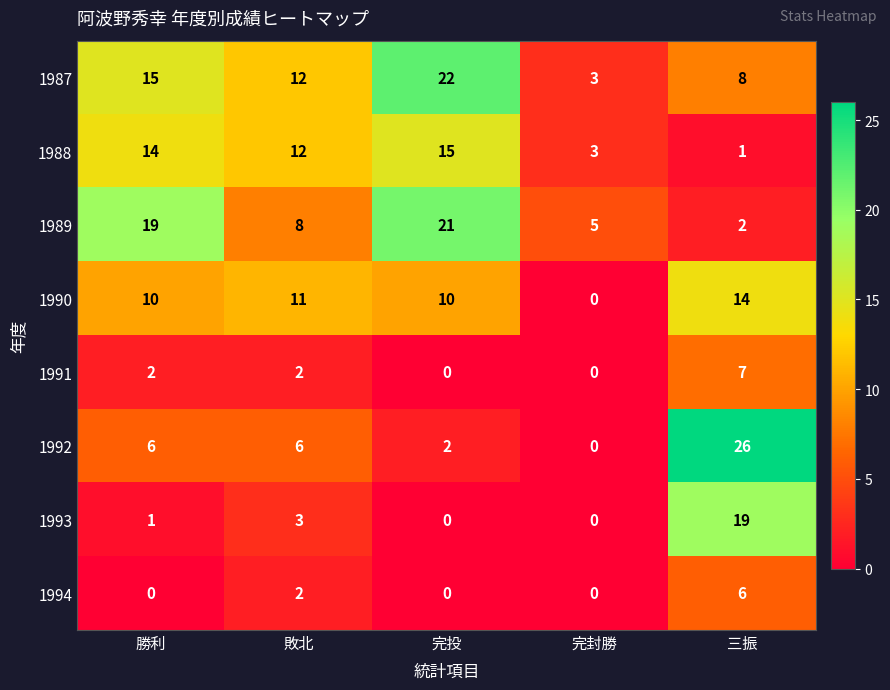

What is the sum of all 1988 values?

45